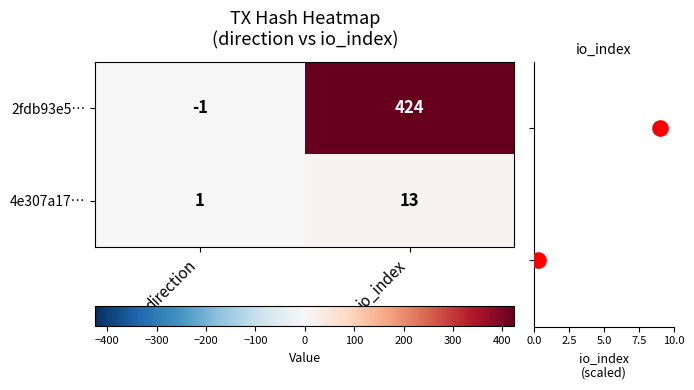

The value of 2fdb93e5… at io_index is 596. True or false?

False